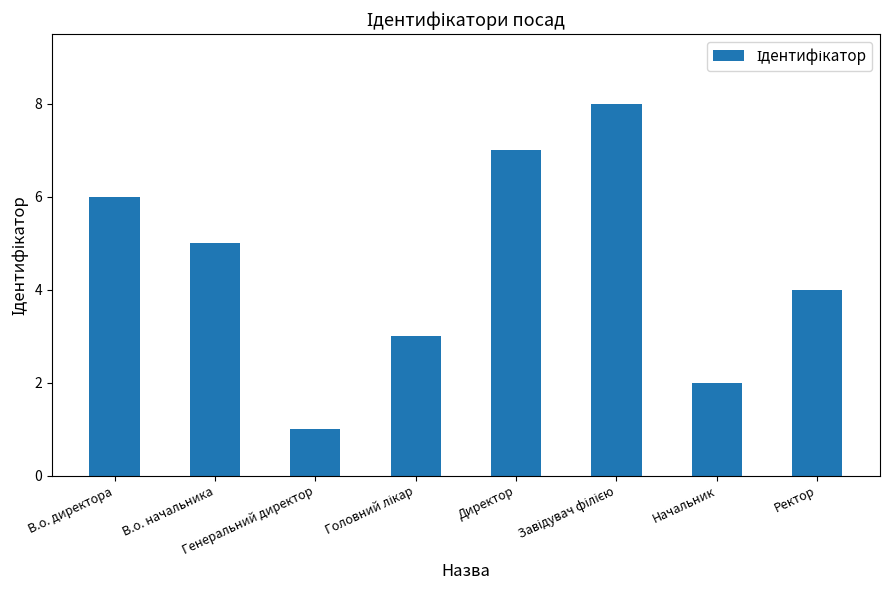

What is the greatest value displayed?

8